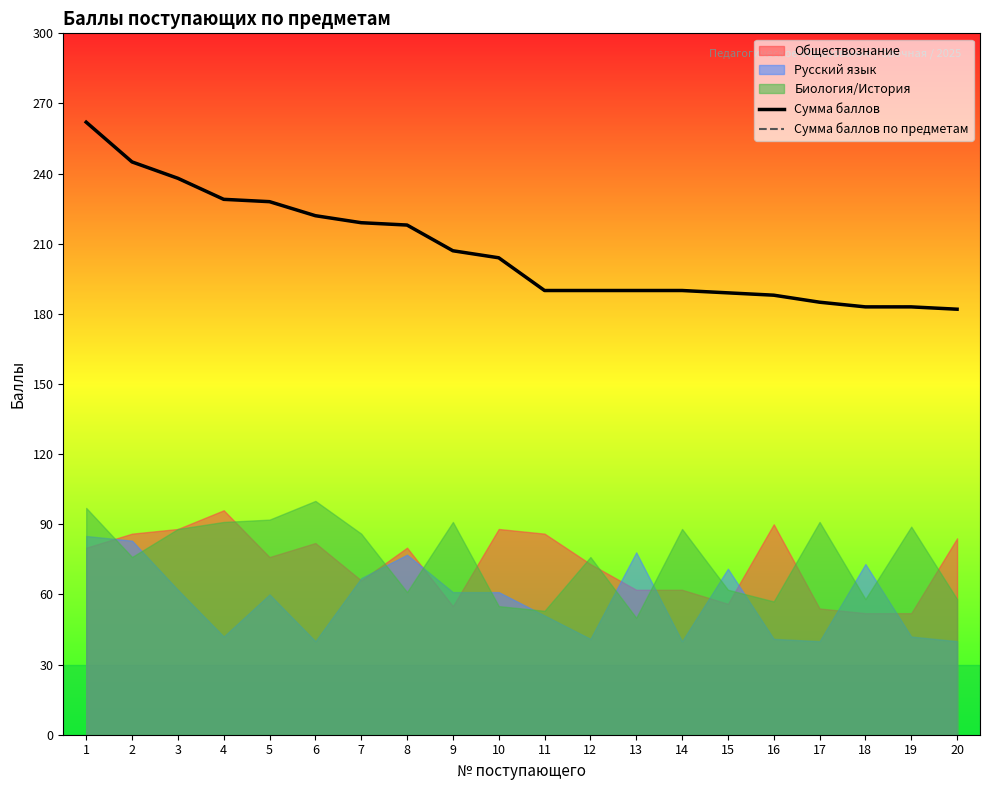

What is the difference between the maximum and minimum values in the Сумма баллов series?

80